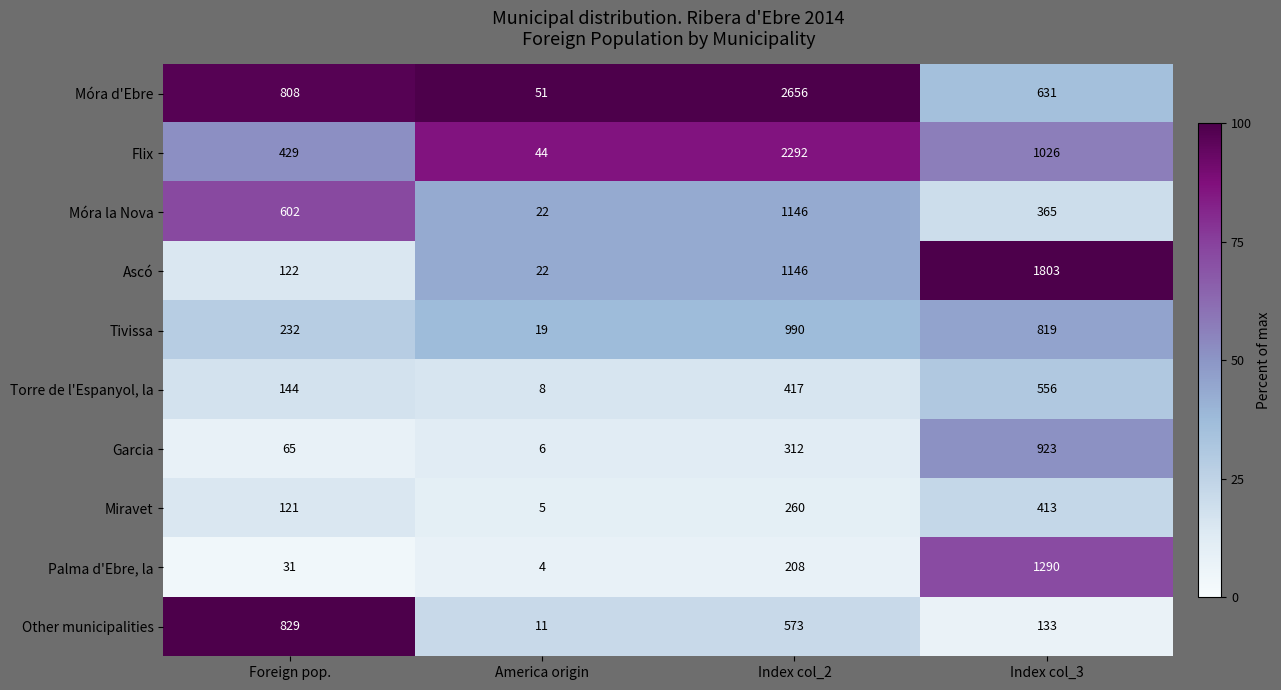

What is the smallest value displayed?

4